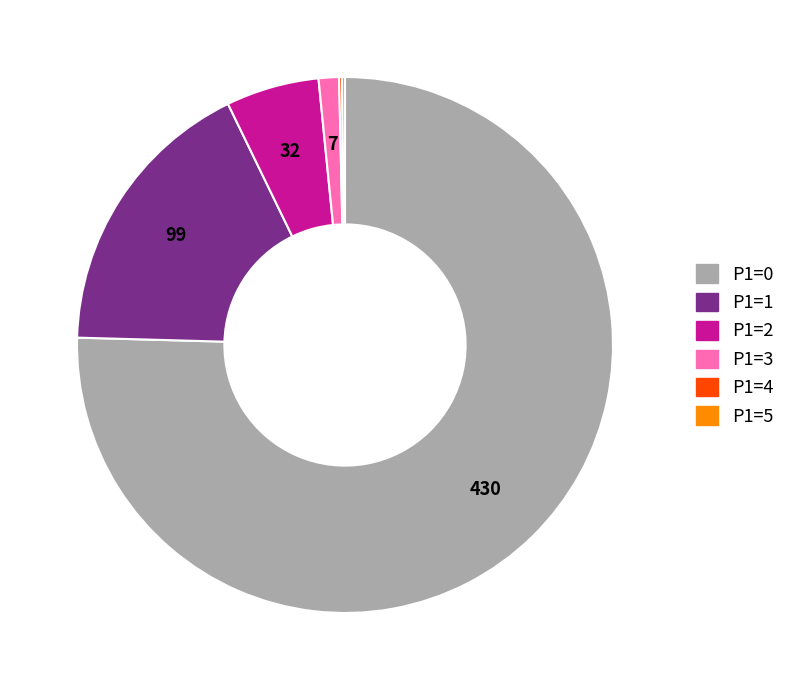

The P1=2 slice represents 6% of the pie. True or false?

True